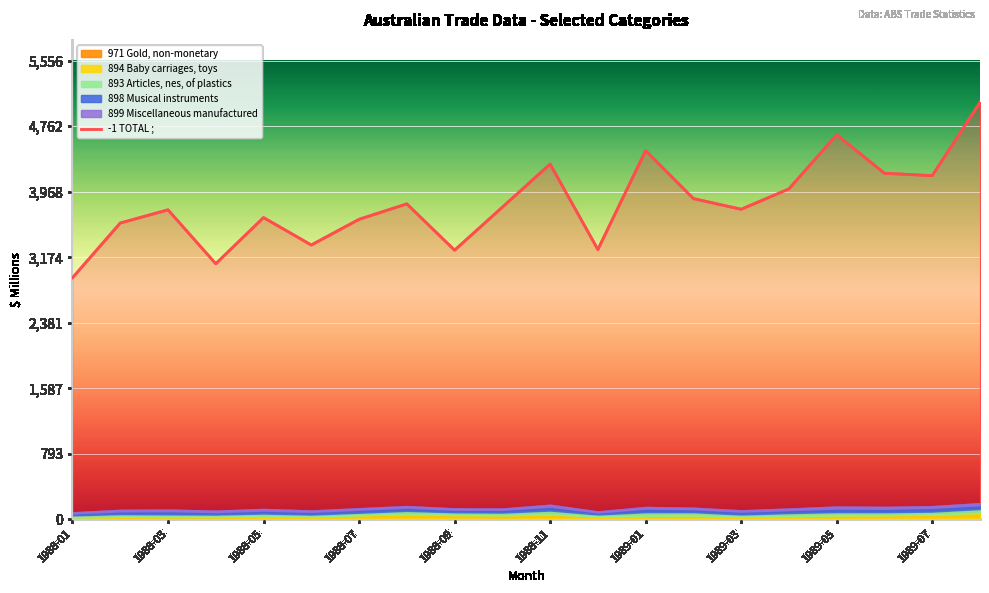

Which category has the lowest value in the -1 TOTAL ; series?

1988-01